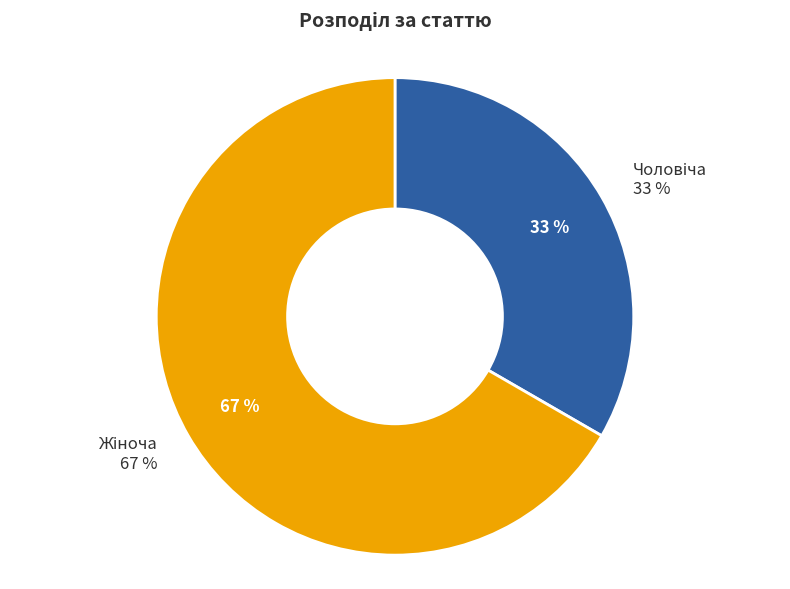

Which slice is the largest?

Жіноча